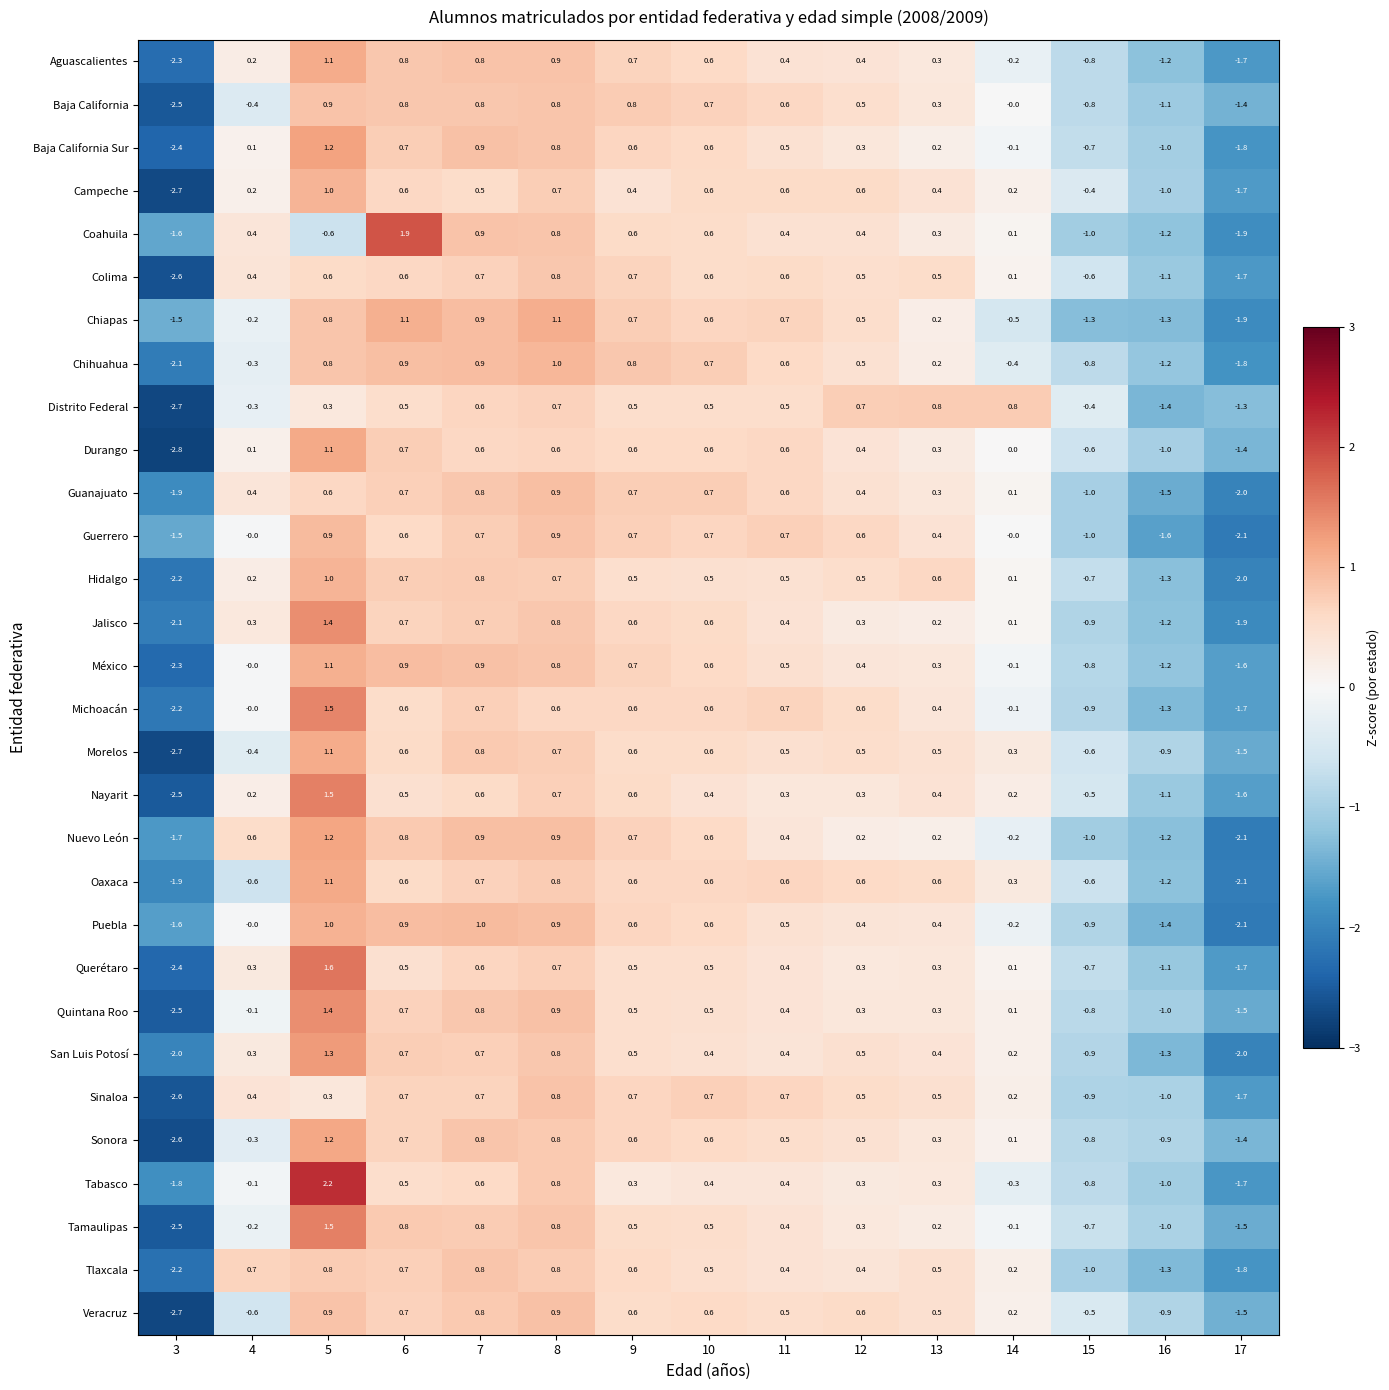

Which series changed the most between 3 and 13?

Distrito Federal